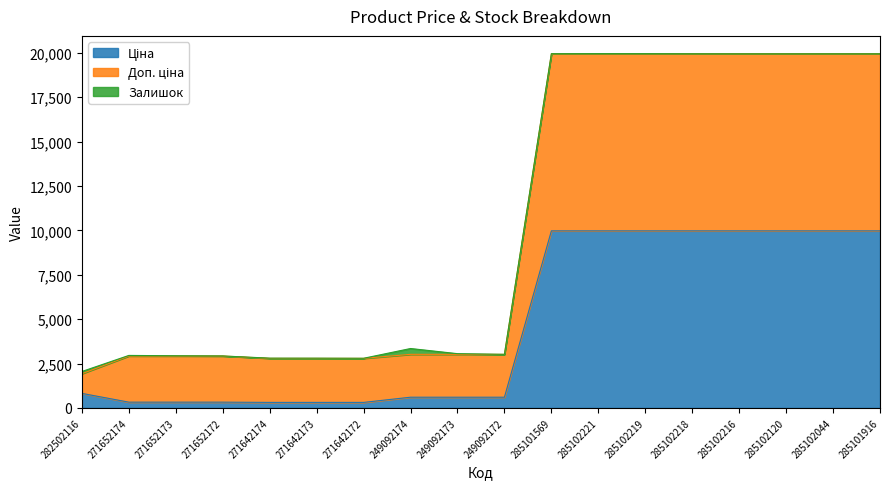

Does the chart display data point markers on the line(s)?

No